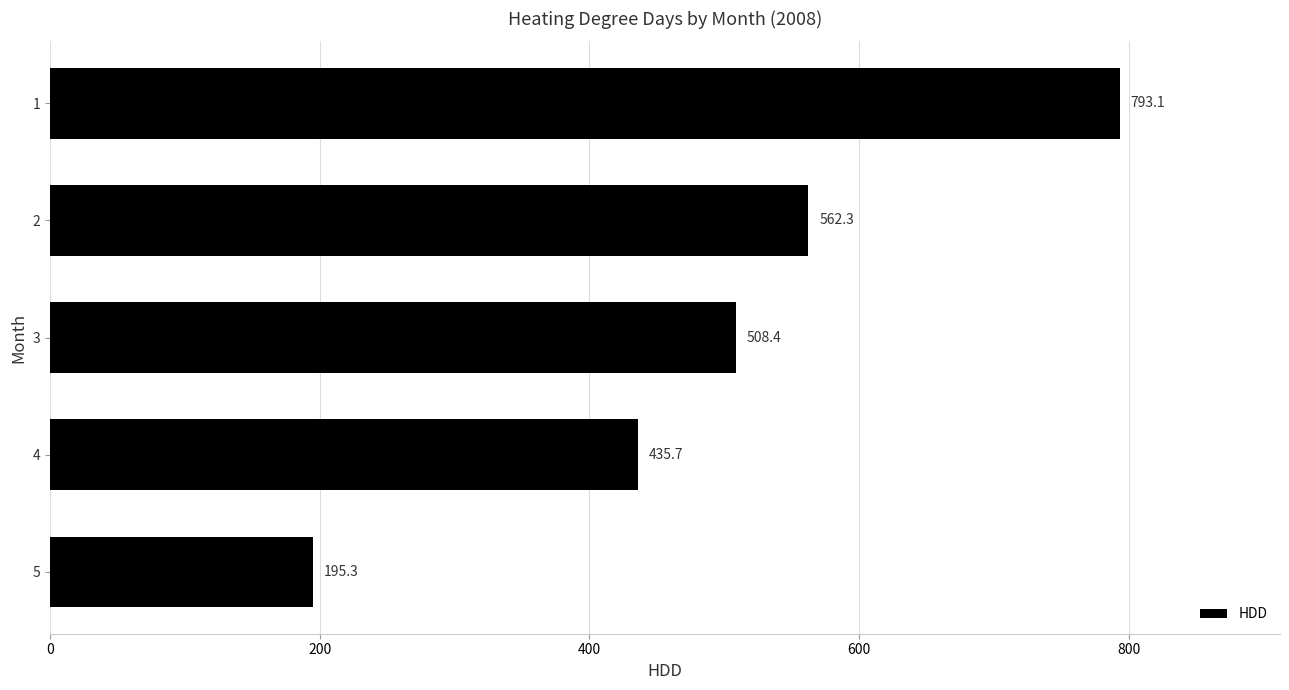

True or false: the data shows 140.3 at 2.

False